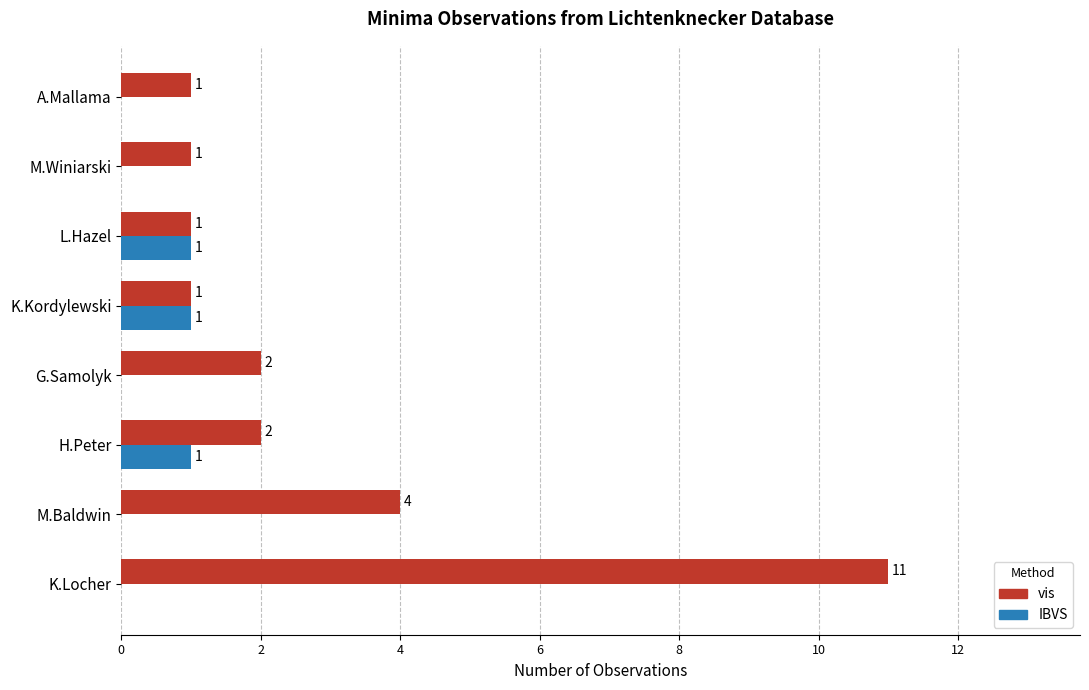

Which series has the largest total across all categories?

vis